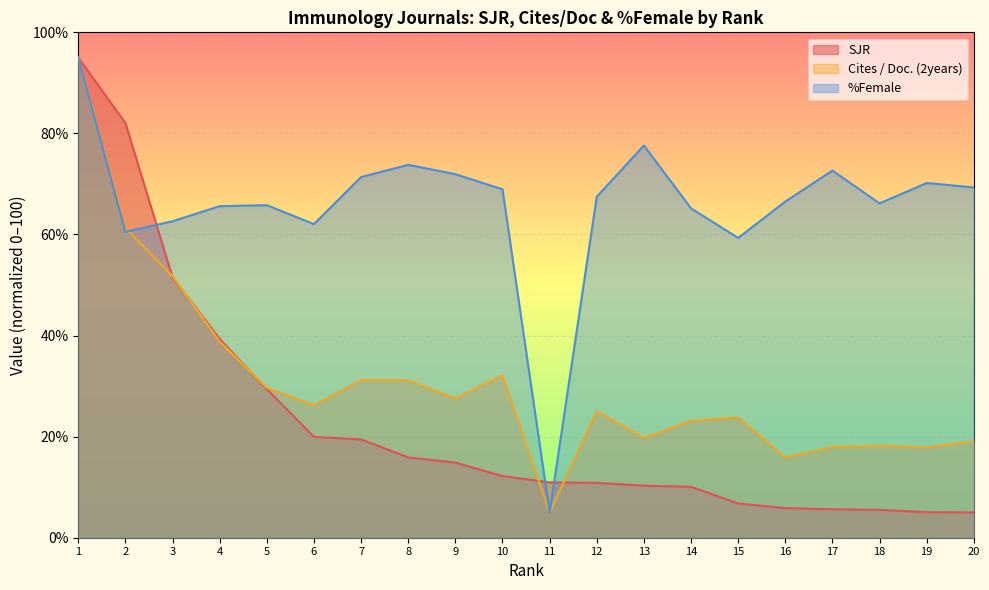

Is the value of Cites / Doc. (2years) at 10 greater than the value of SJR at 2?

No